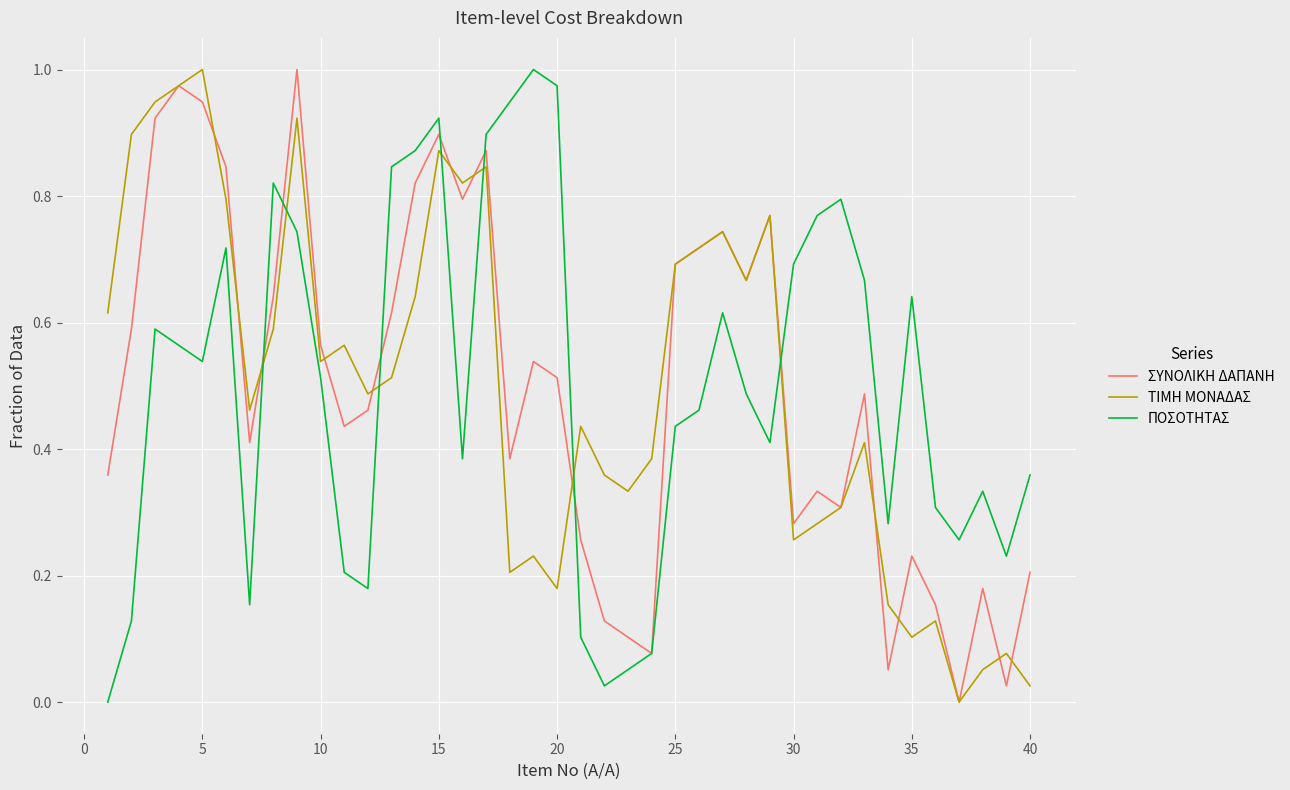

True or false: ΠΟΣΟΤΗΤΑΣ and ΤΙΜΗ ΜΟΝΑΔΑΣ cross at least once.

True